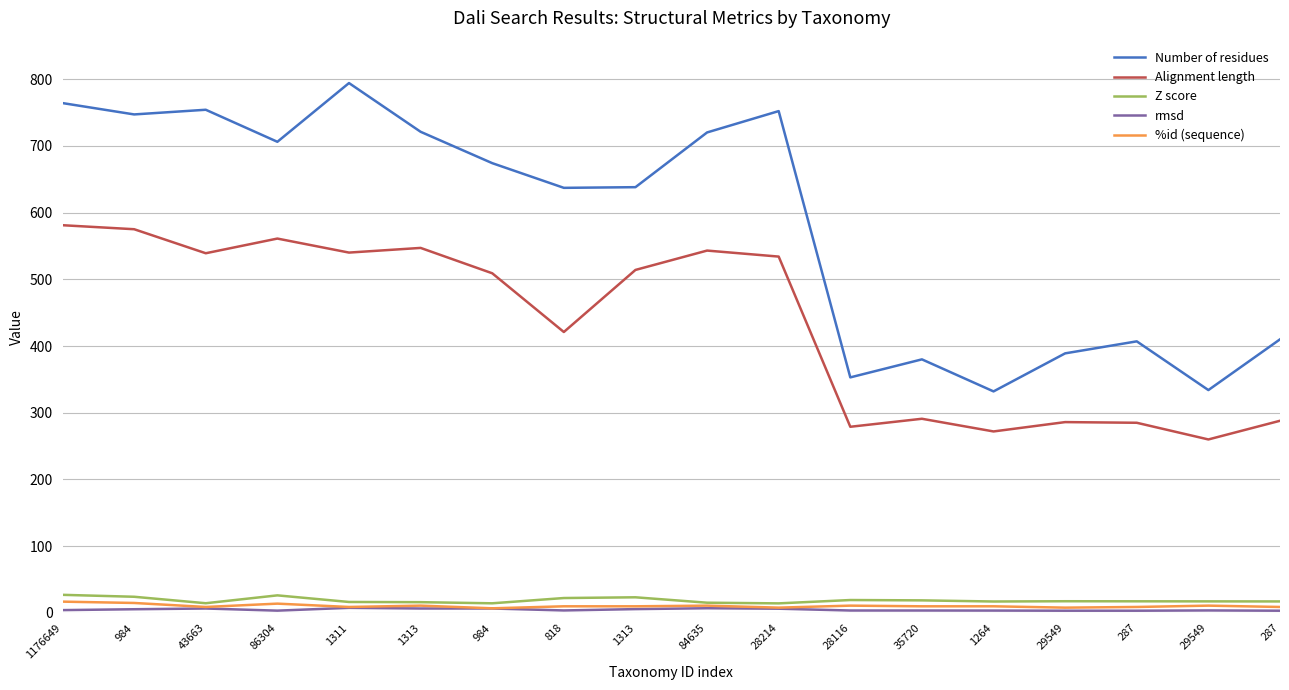

Is this an area chart (filled region under the line)?

No